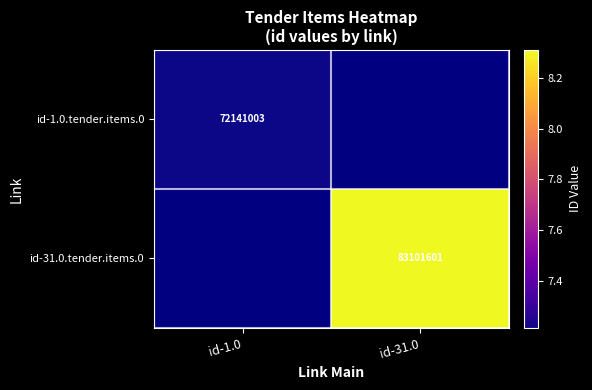

The value of id-31.0.tender.items.0 at id-31.0 is 146775044. True or false?

False